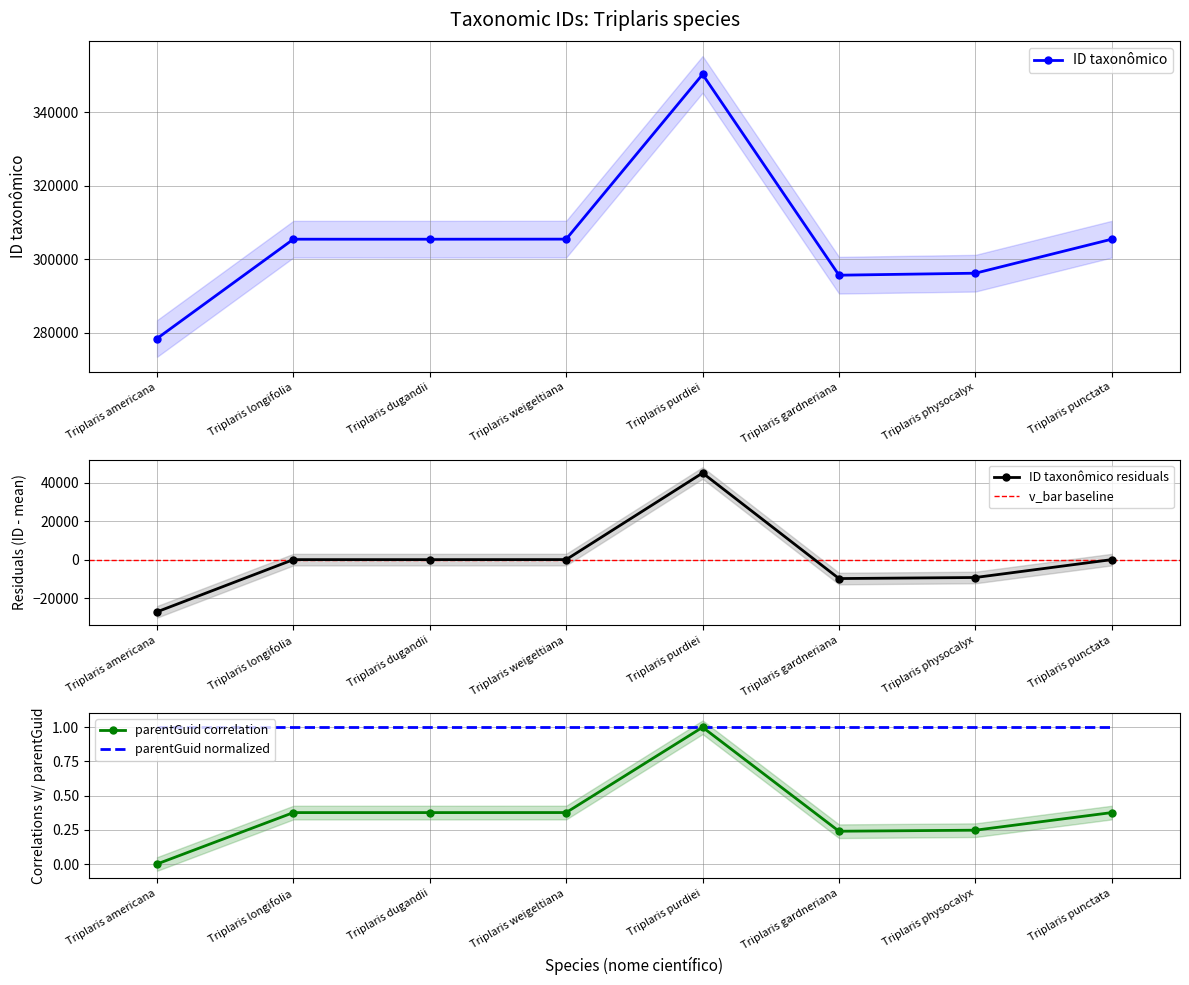

What is the maximum value shown in the chart?

350370